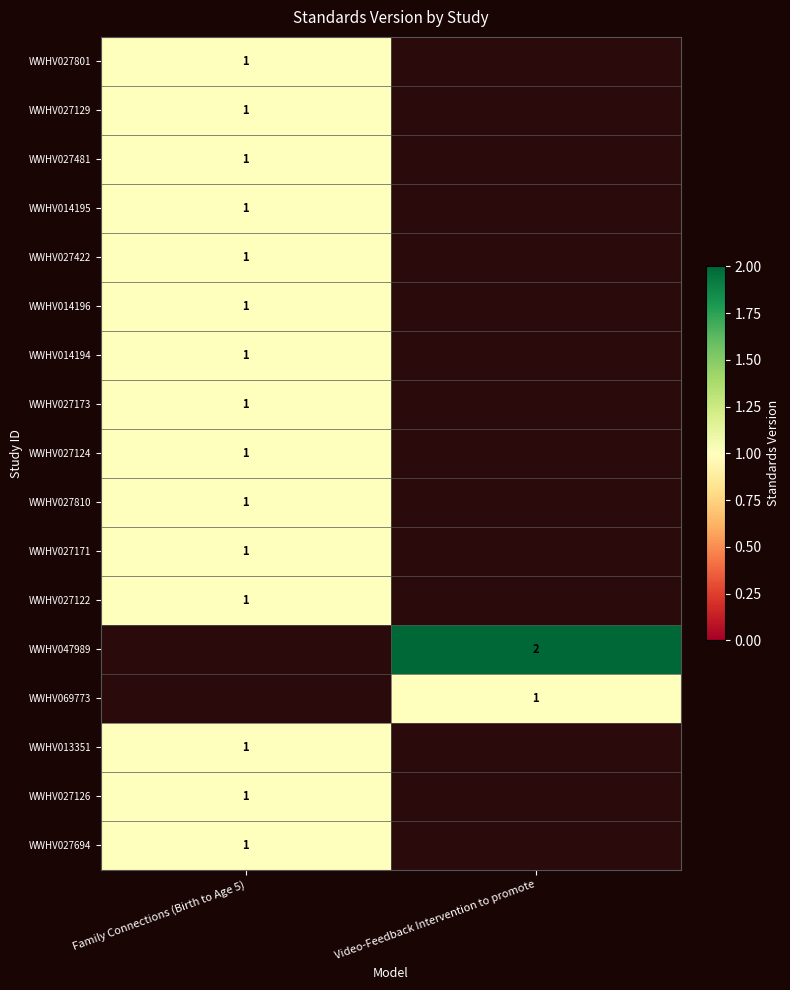

The value of WWHV027122 at Family Connections (Birth to Age 5) is 1. True or false?

True